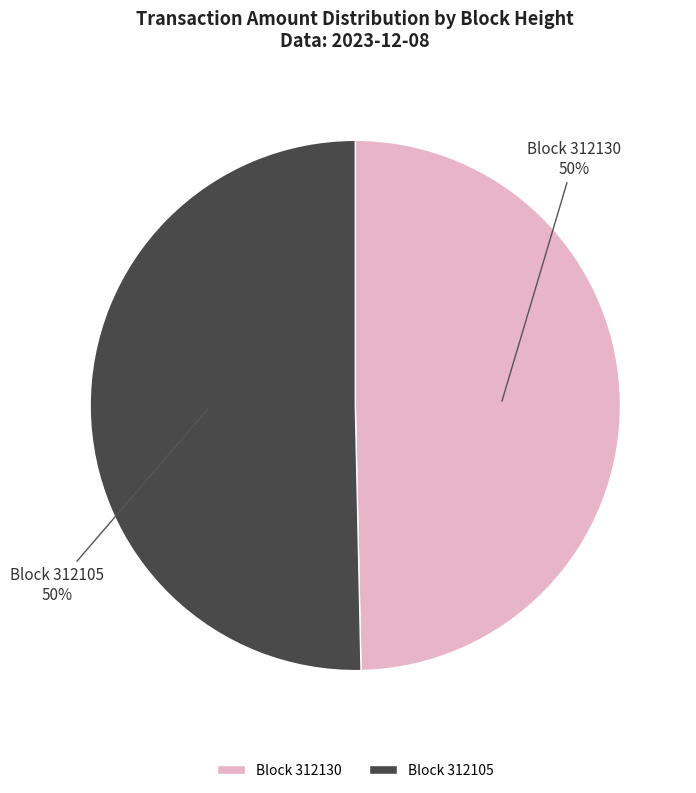

Count the number of slices in the pie.

2